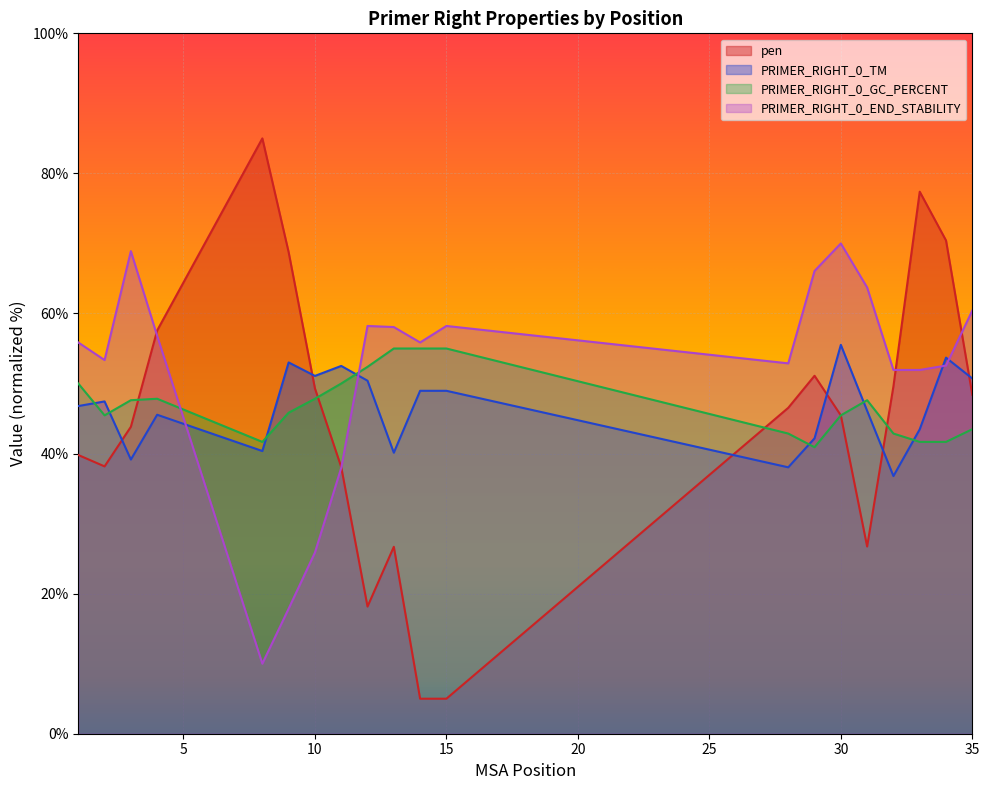

At 14, list the series in order from smallest to largest.

pen, PRIMER_RIGHT_0_TM, PRIMER_RIGHT_0_GC_PERCENT, PRIMER_RIGHT_0_END_STABILITY